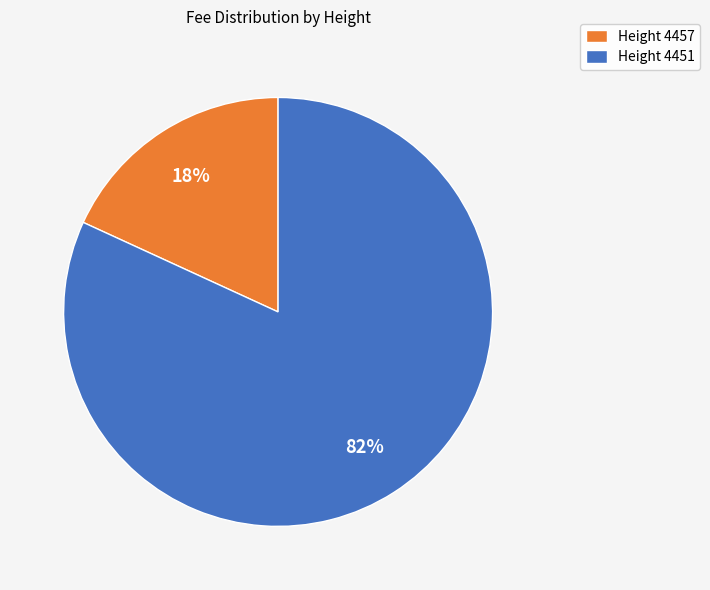

The Height 4451 slice represents 96% of the pie. True or false?

False